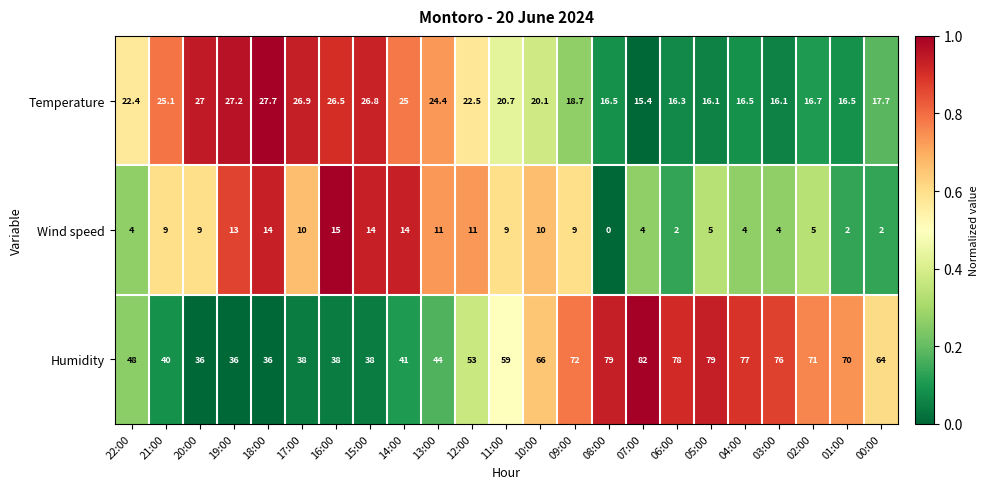

What is the difference between the maximum and minimum values in the Wind speed series?

15.0